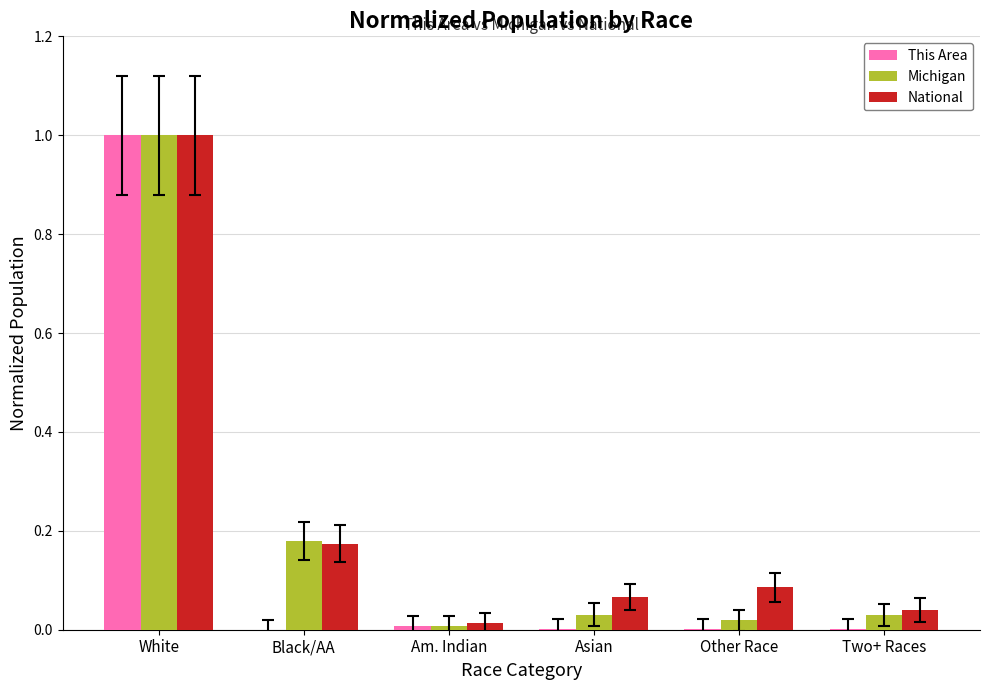

Is it true that National equals 1.0 at White?

True